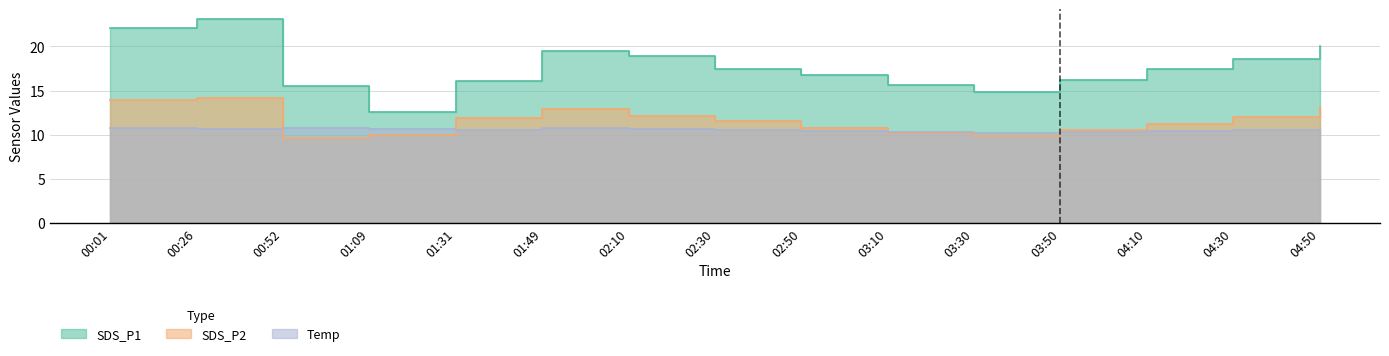

What is the sum of the SDS_P1 values at 02:10 and 03:30?

33.7